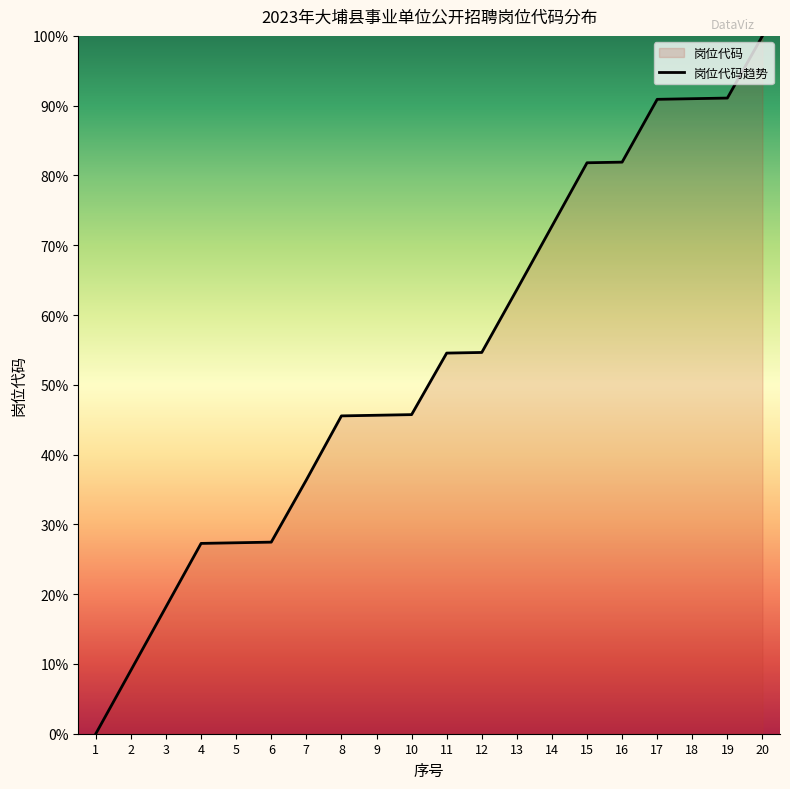

Which category has the lowest value across all series?

1